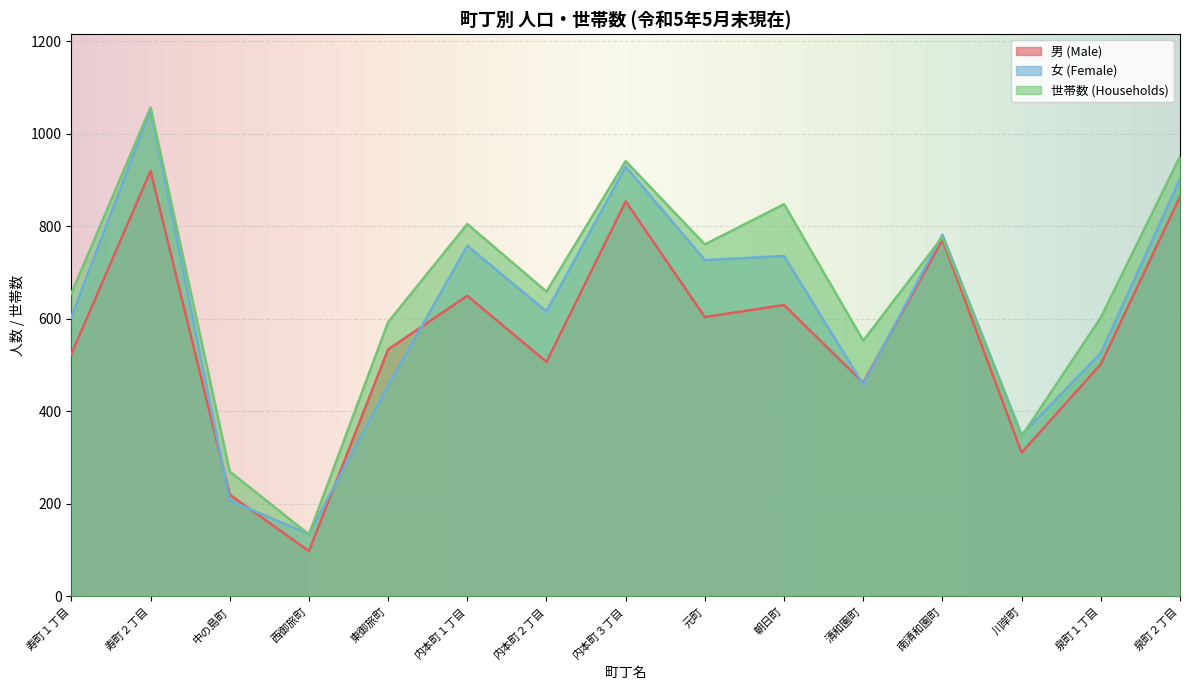

How many data points does each series have?

15